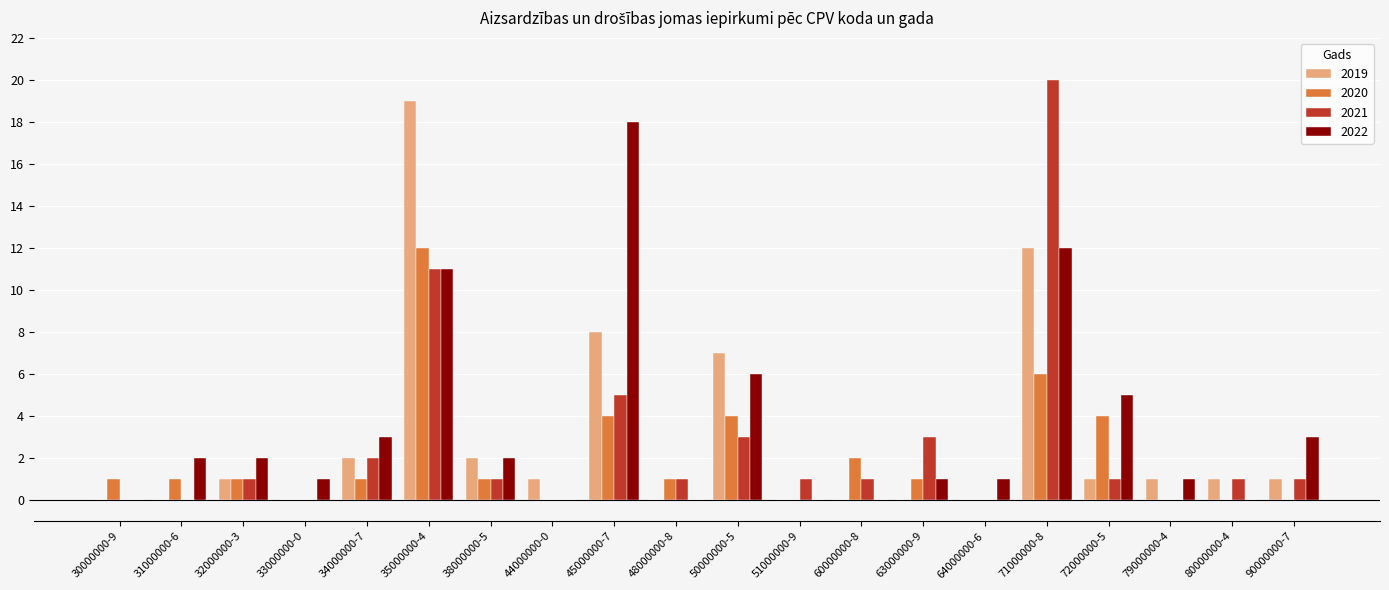

Reading left to right, transcribe all the data shown in this chart.

2019: 0	0	1	0	2	19	2	1	8	0	7	0	0	0	0	12	1	1	1	1
2020: 1	1	1	0	1	12	1	0	4	1	4	0	2	1	0	6	4	0	0	0
2021: 0	0	1	0	2	11	1	0	5	1	3	1	1	3	0	20	1	0	1	1
2022: 0	2	2	1	3	11	2	0	18	0	6	0	0	1	1	12	5	1	0	3